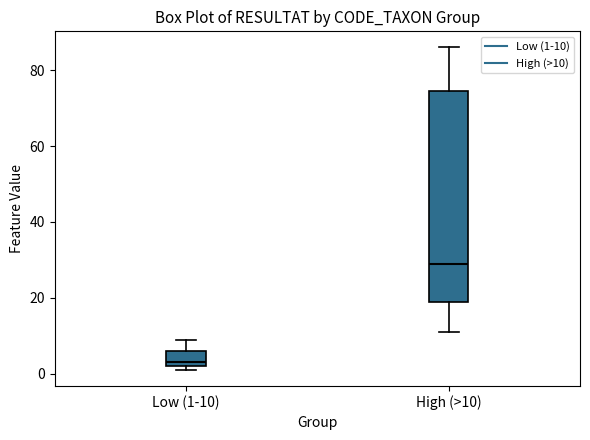

Reading left to right, read every box against the y-axis: the position of its median line, the range the box covers, and the ends of its whiskers. The values are not printed on the chart, so give them approximately, as read against the axis.

Low (1-10): median 4, box 2 to 6, whiskers 2 (just below the box's lower edge) to 10
High (>10): median 30, box 20 to 74, whiskers 12 to 86